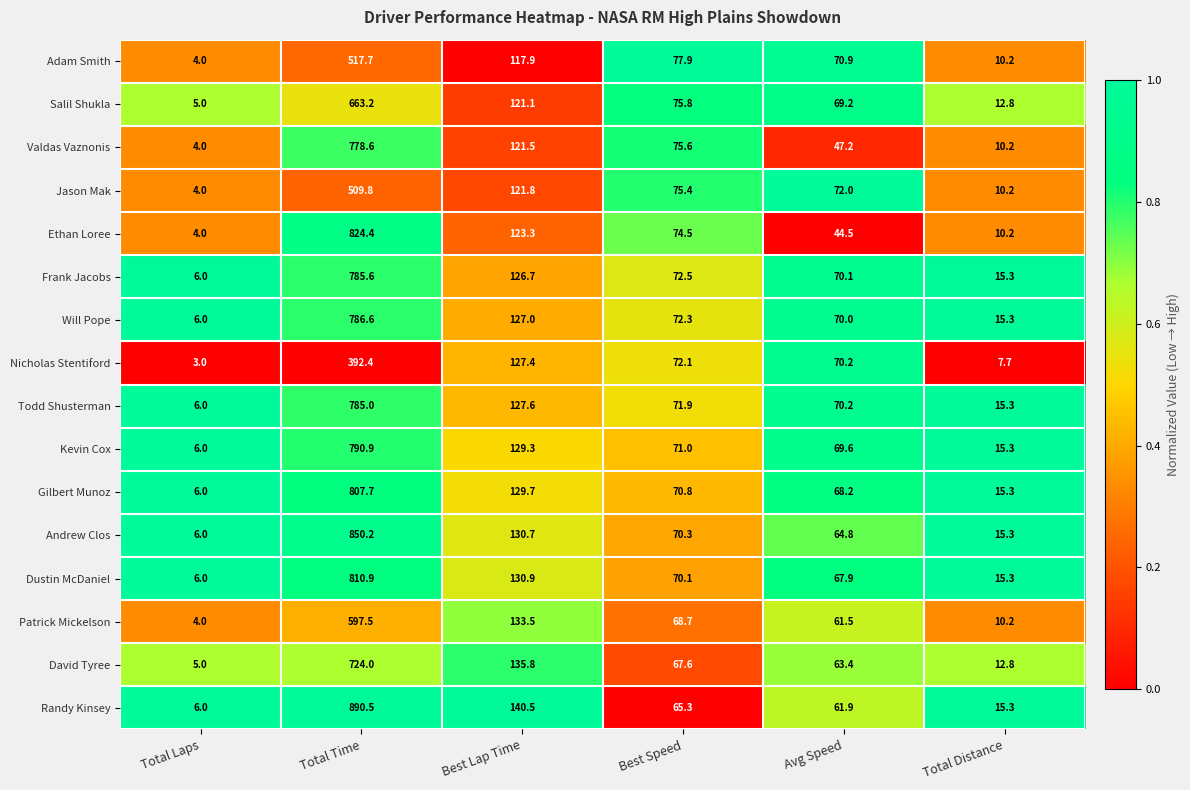

What is the sum of the Gilbert Munoz values at Total Laps and Total Distance?

21.3